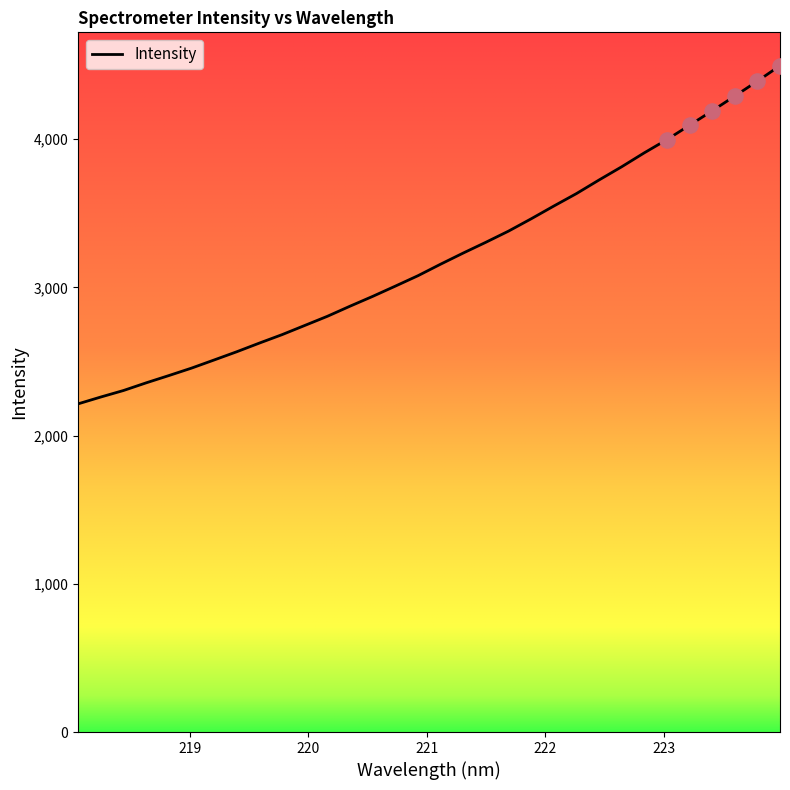

What is the greatest value displayed?

4496.8